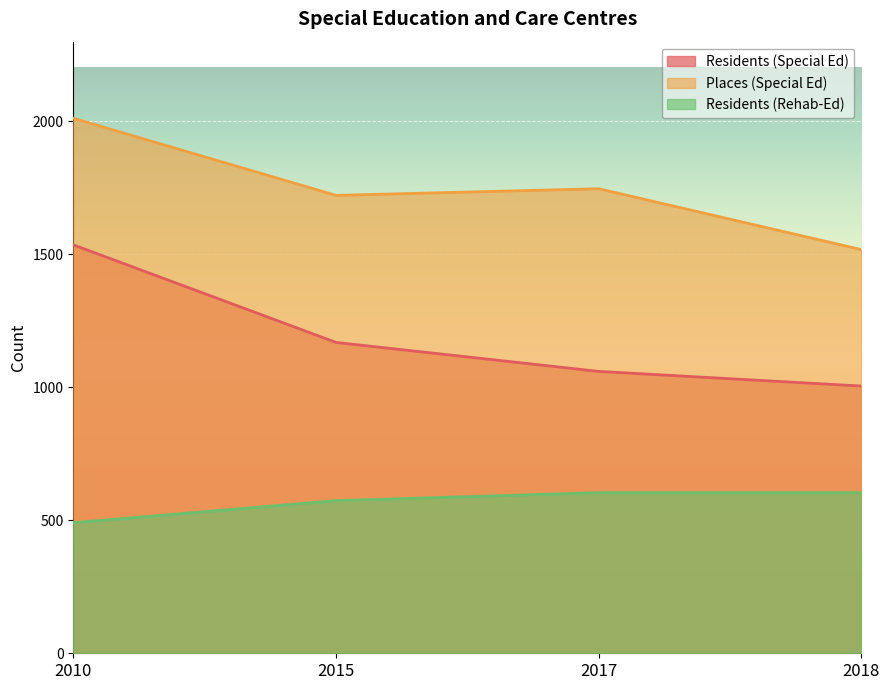

What is the highest value of the Residents (Special Ed) series?

1536